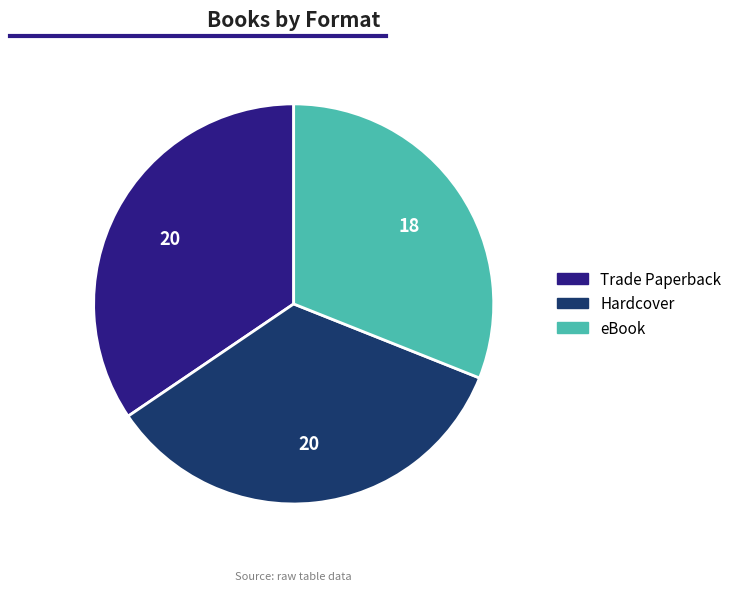

Is it true that eBook is 40% of the pie?

False